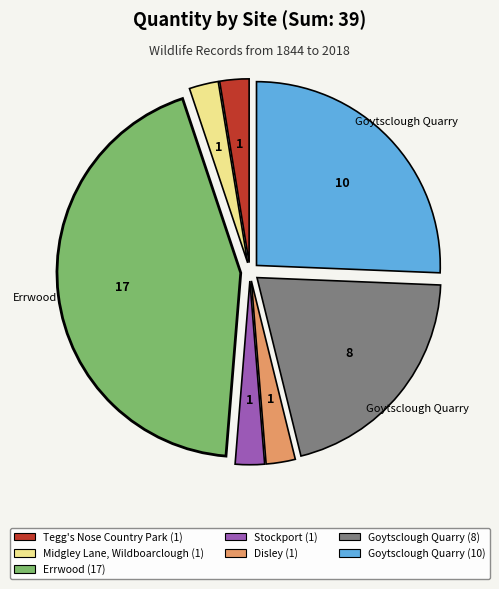

Count the number of slices in the pie.

7